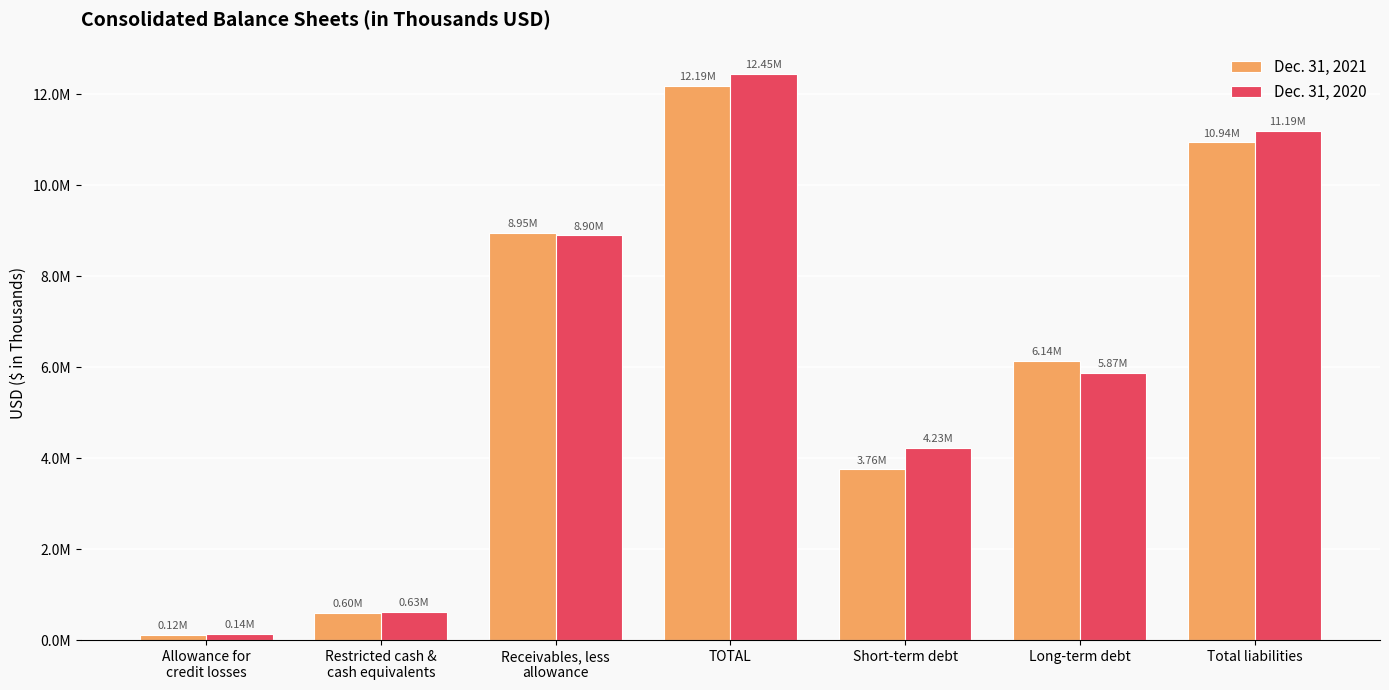

What is the spread (max minus min) of values at TOTAL?

263401